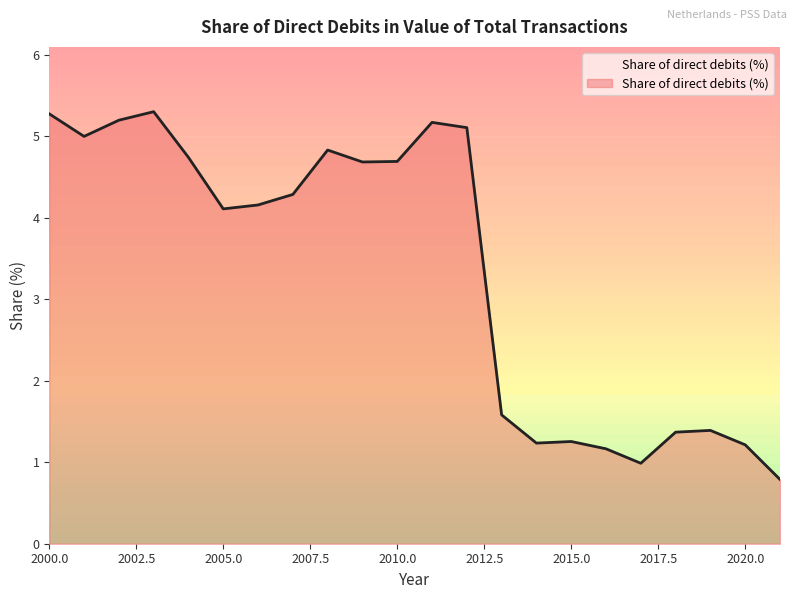

At which category does the data reach its first local valley?

2001